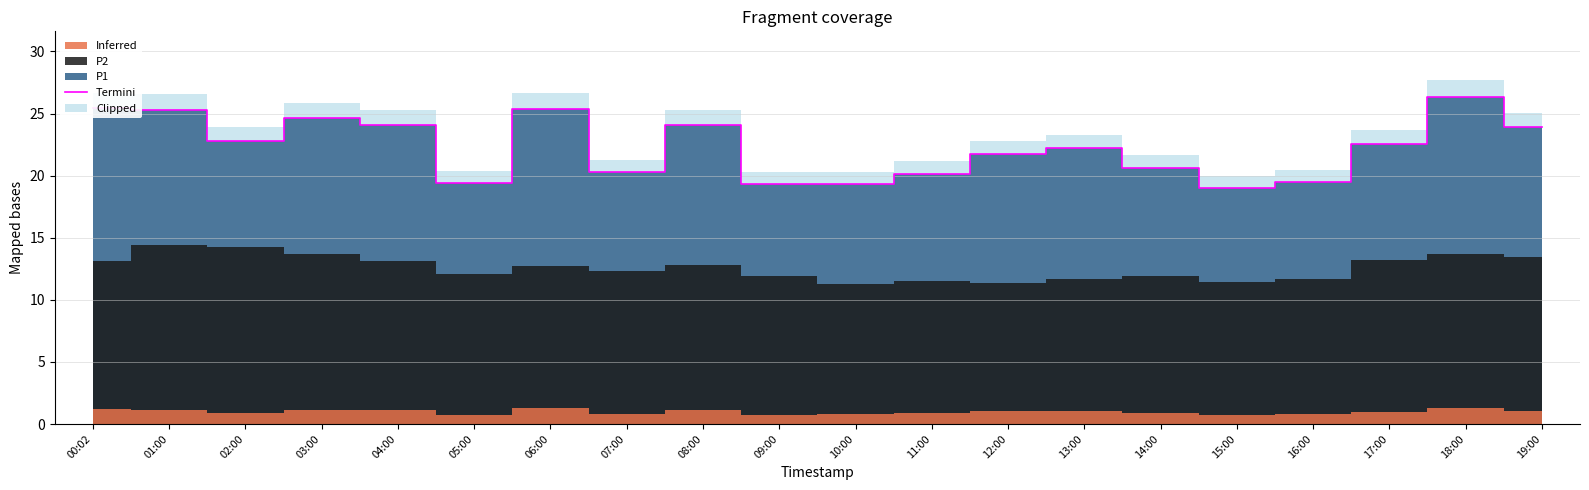

The value at 06:00 is 6.2. True or false?

False